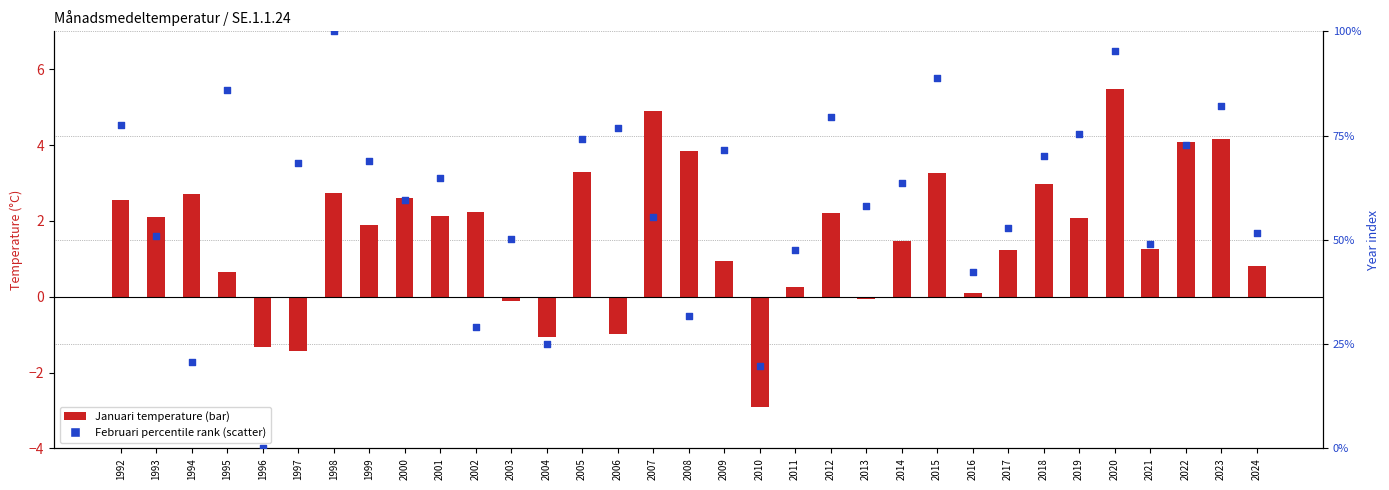

Which series has the widest spread of Y values?

Februari (percentile rank)